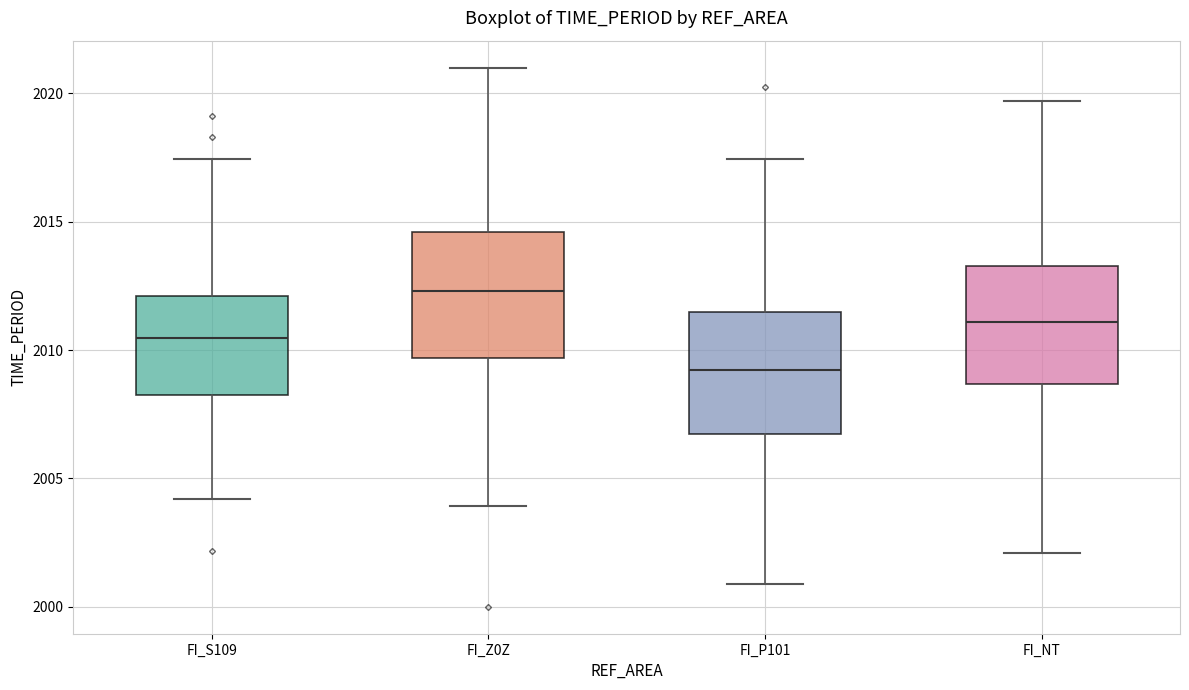

Which box's median line is the lowest?

FI_P101